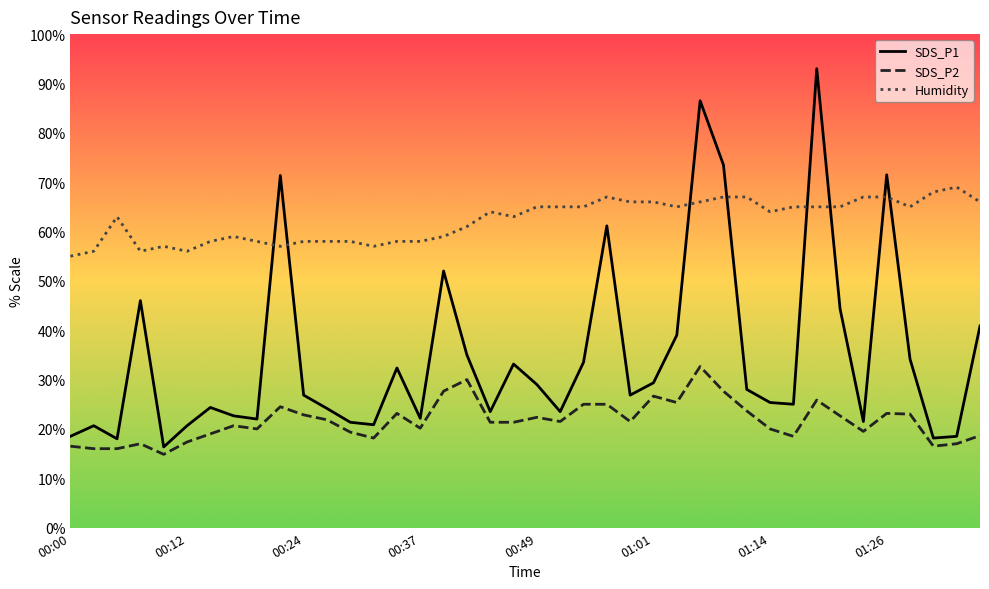

Which series has the largest total across all categories?

Humidity